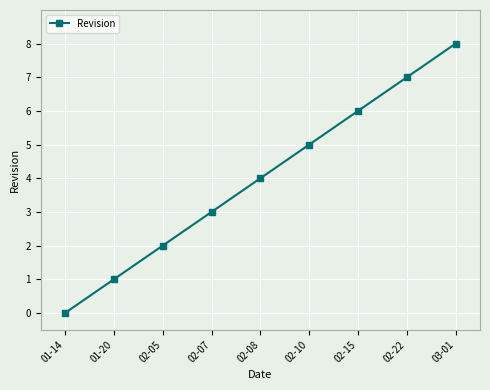

Reading right to left, extract all data points from this chart.

8	7	6	5	4	3	2	1	0